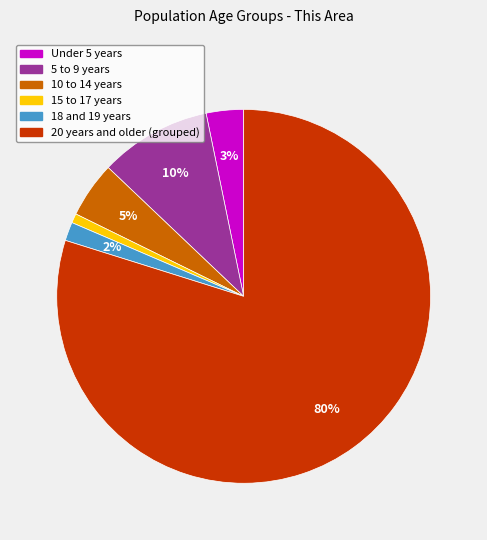

How many slices are in this pie chart?

6